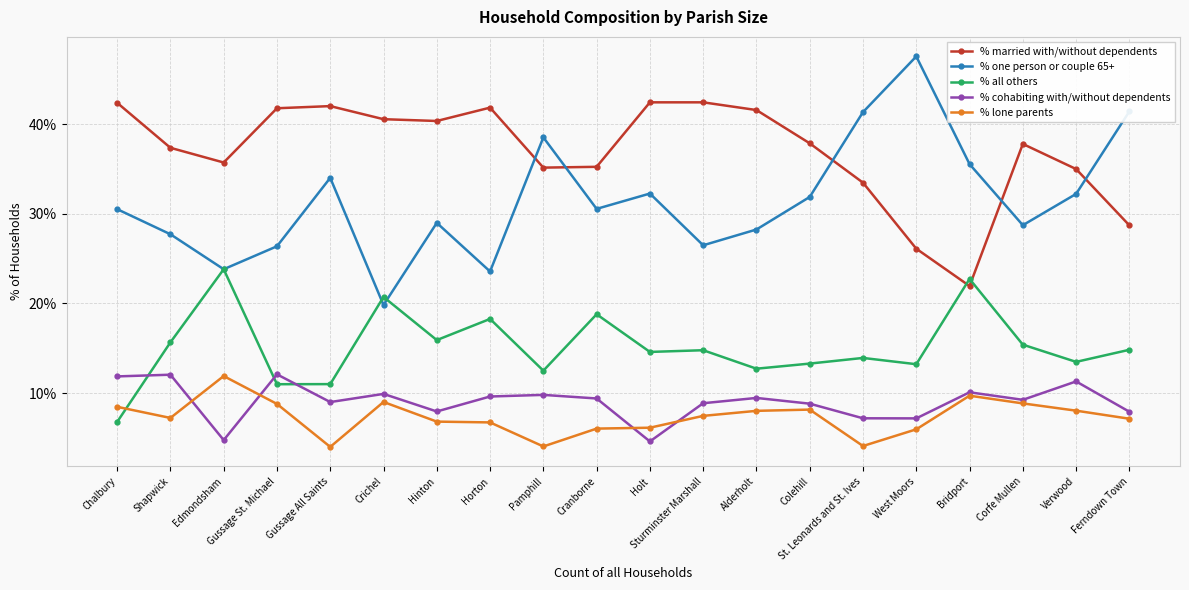

True or false: % lone parents and % married with/without dependents cross at least once.

False